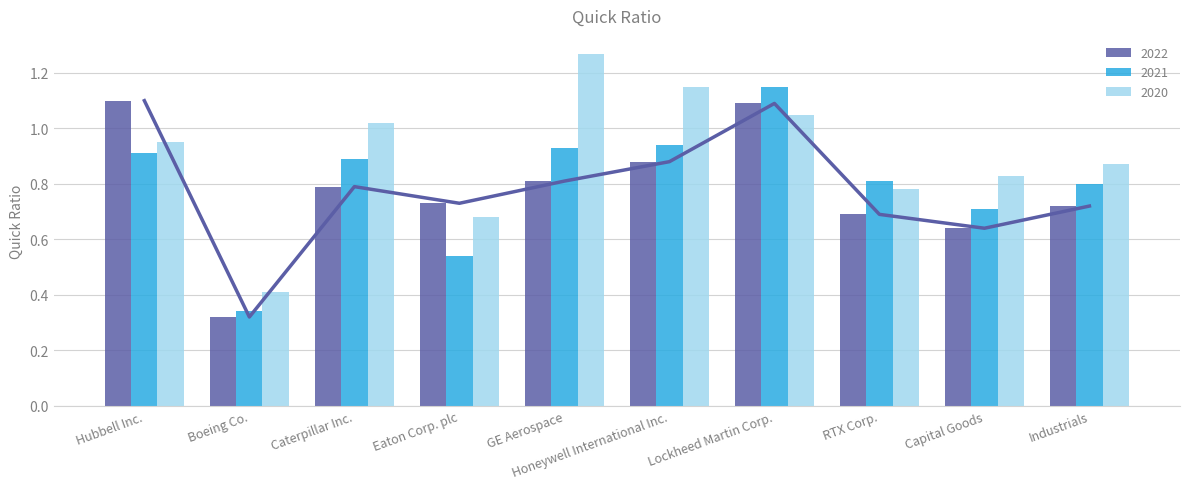

The value of 2021 at Capital Goods is 0.7. True or false?

True